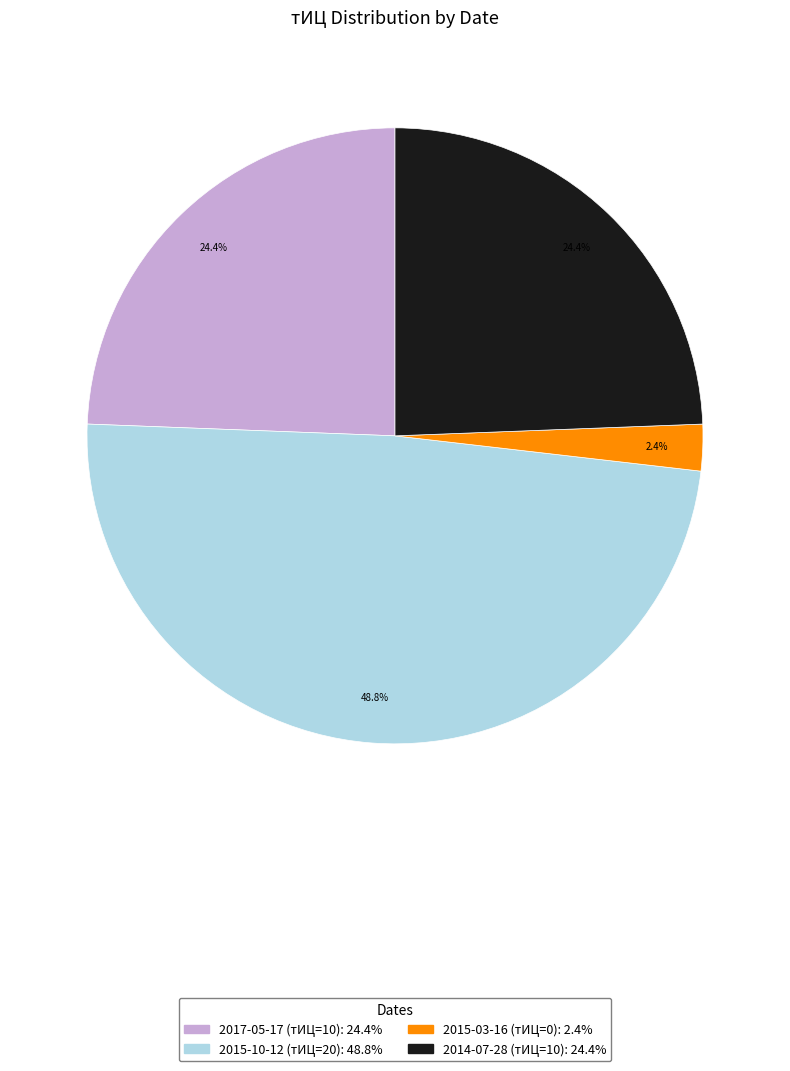

What percentage is NOT represented by 2015-03-16 (тИЦ=0)?

97.6%